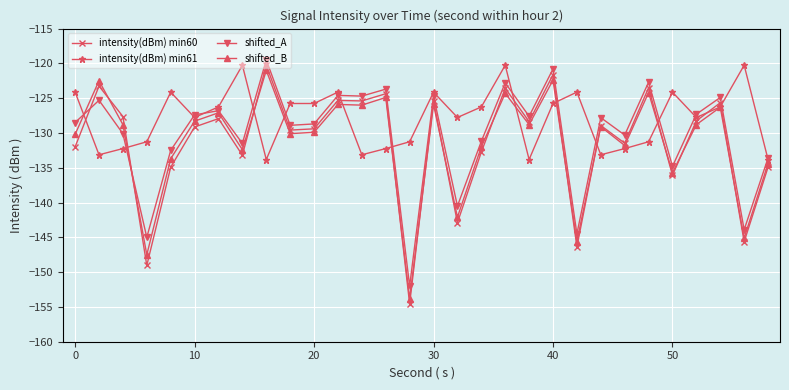

Which series ends up on top after the final intersection of intensity(dBm) min61 and intensity(dBm) min60?

intensity(dBm) min61